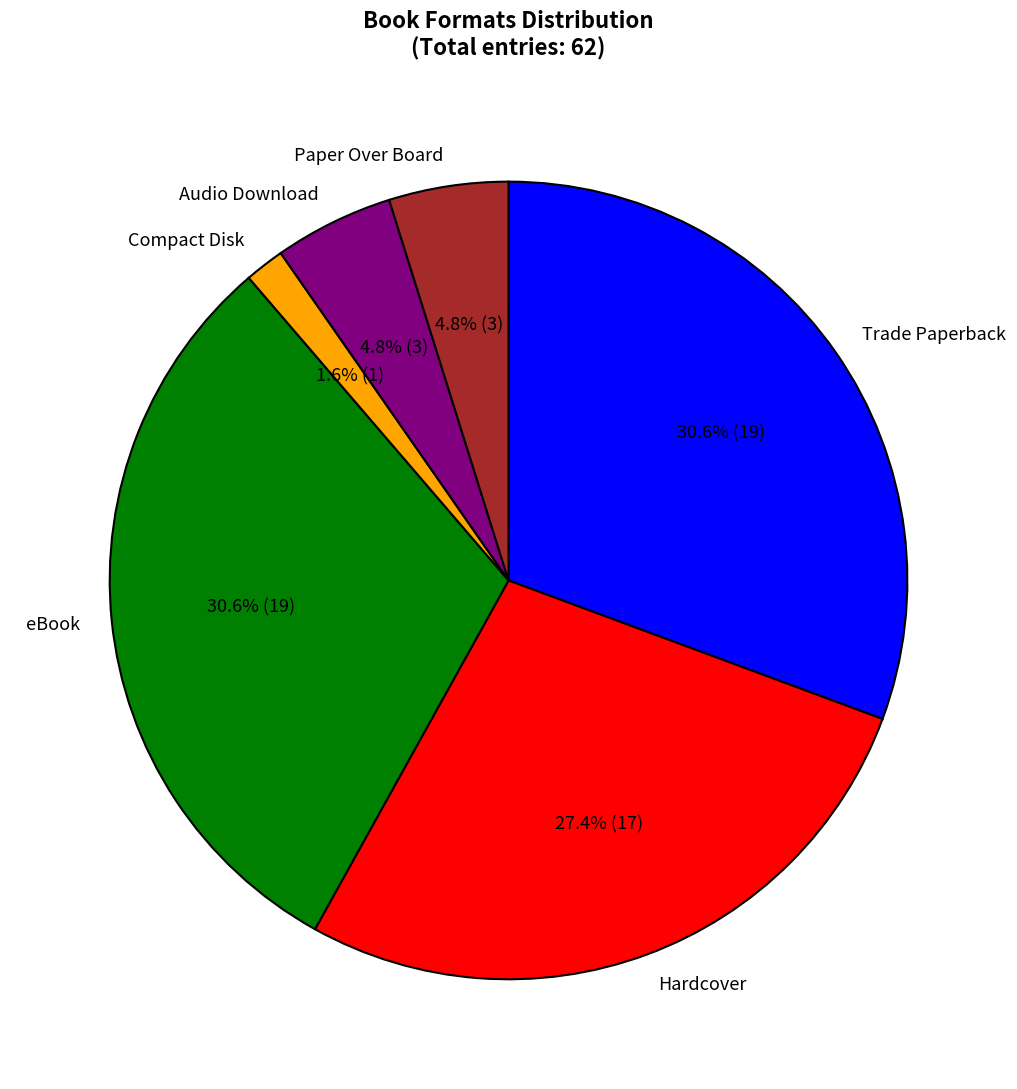

Combined, what portion of the pie is Paper Over Board and Hardcover?

32.3%